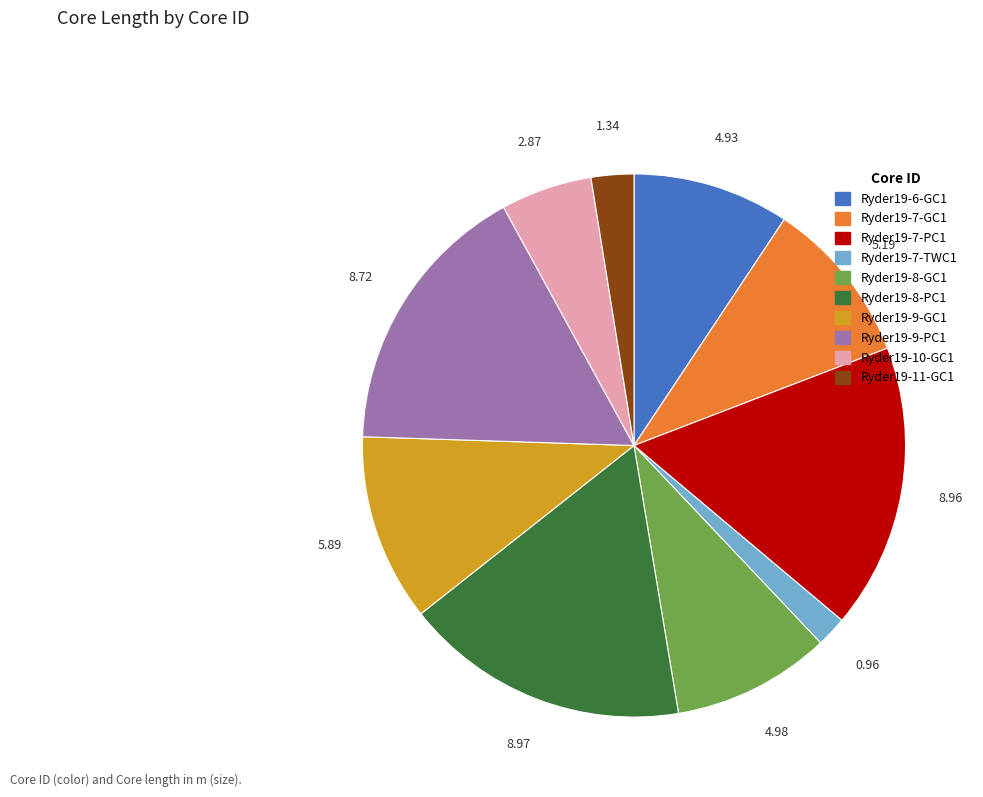

What is the smallest slice in the pie chart?

Ryder19-7-TWC1